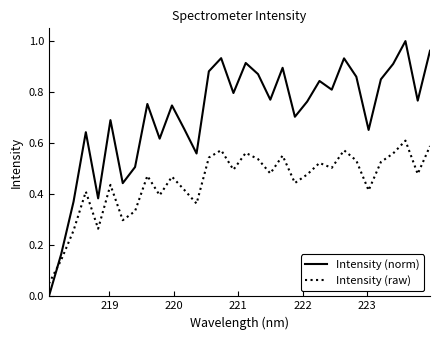

Which series has the largest total across all categories?

Intensity (norm)